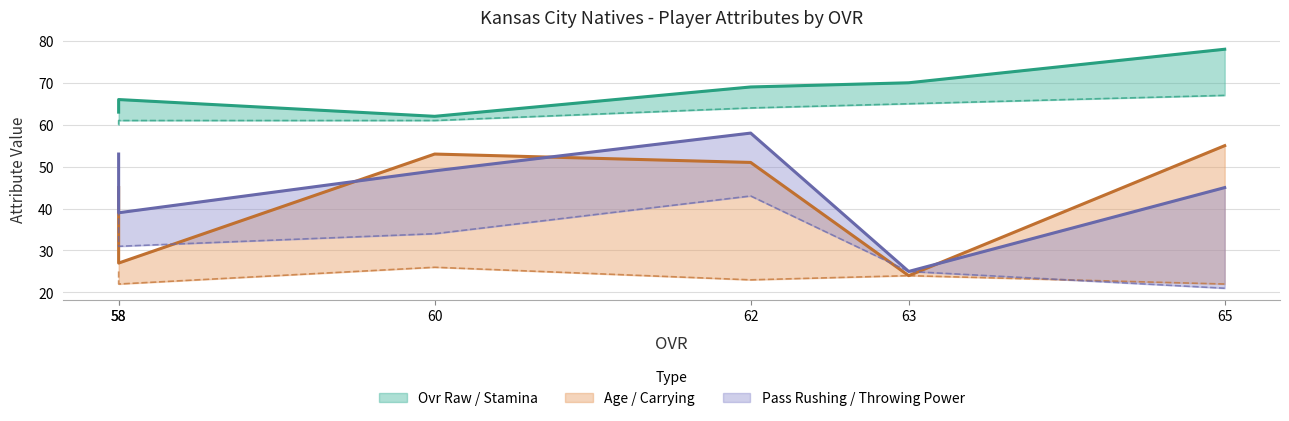

What is the value of the Pass Rushing (line) point at the 5th from the left?

25